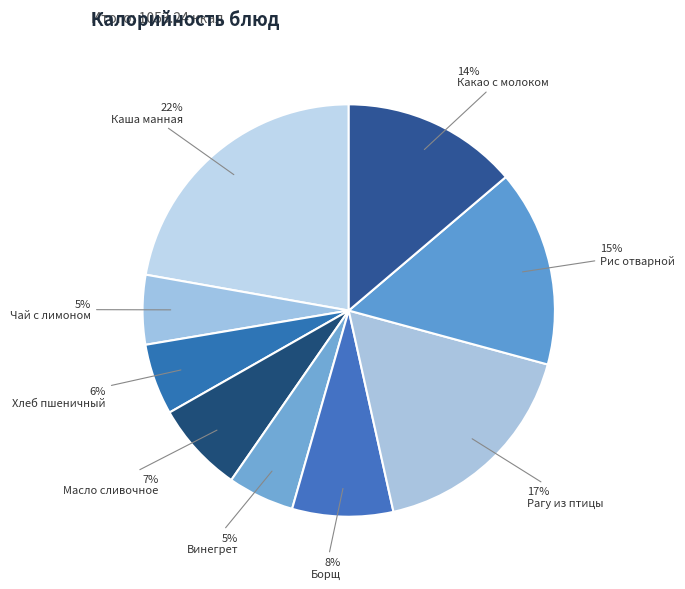

How many segments does this pie chart have?

9